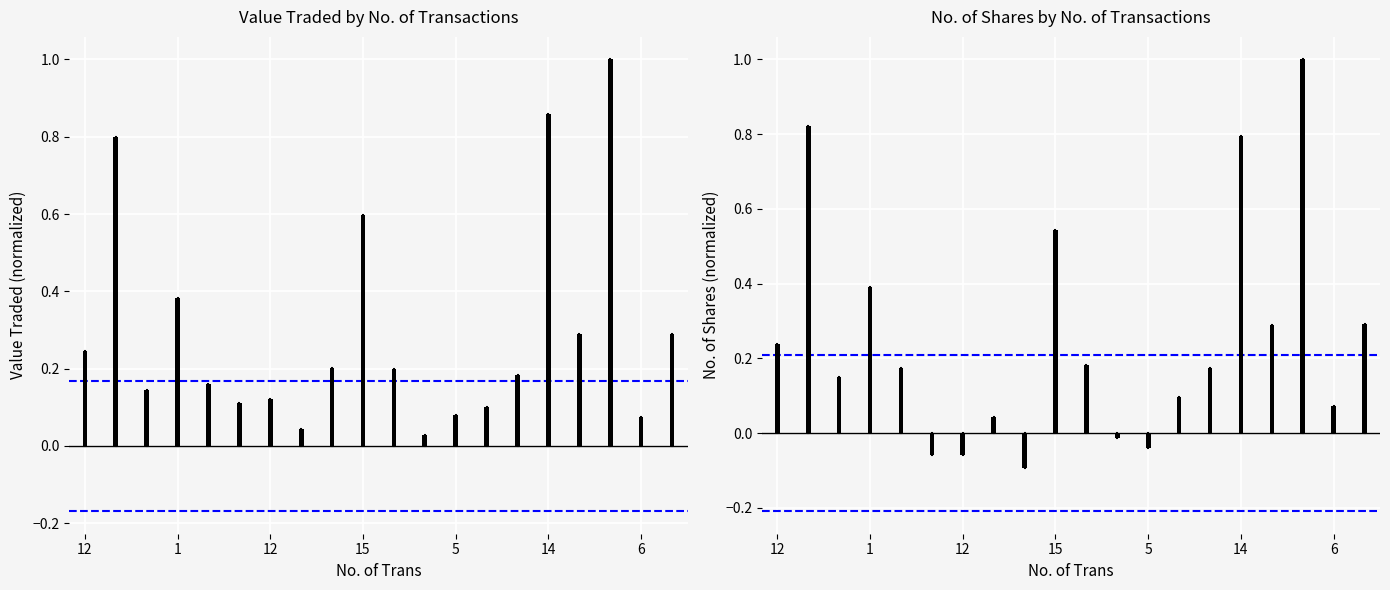

Is the value of CI lower at 12 greater than the value of CI upper at 12?

No